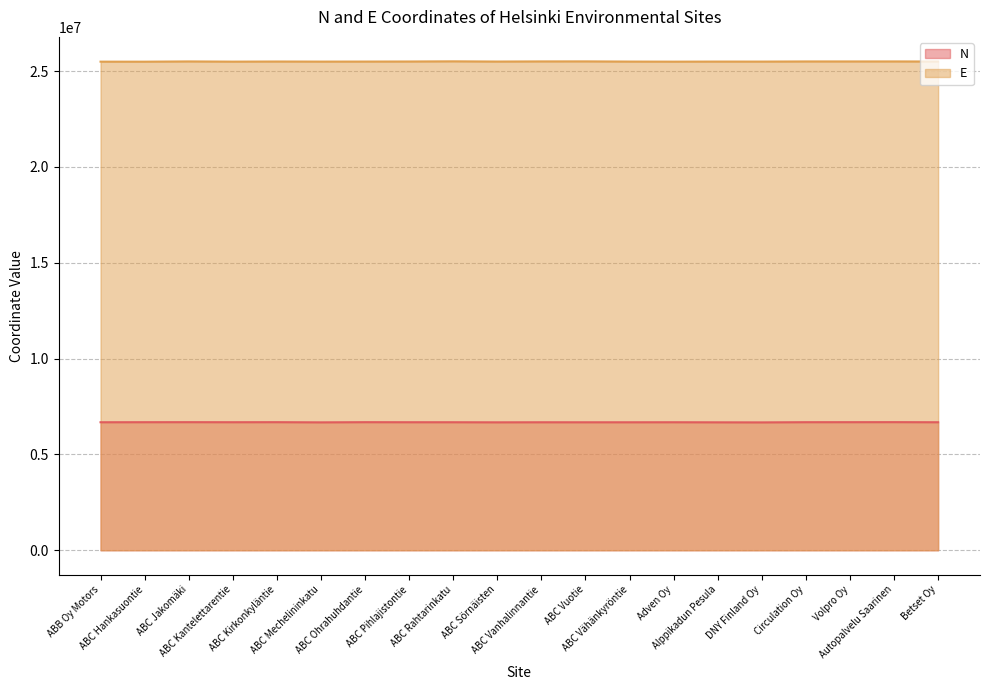

How many data points in N are above 6679182?

9